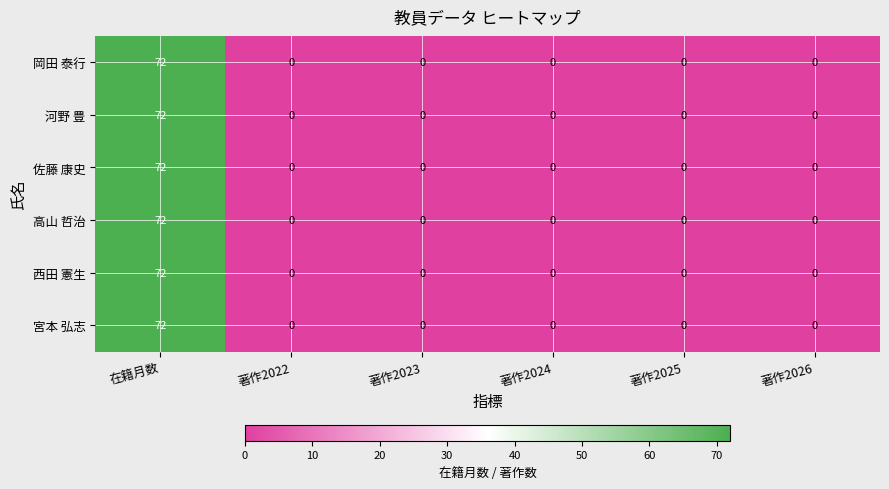

What is the approximate value of 西田 憲生 at 在籍月数?

72